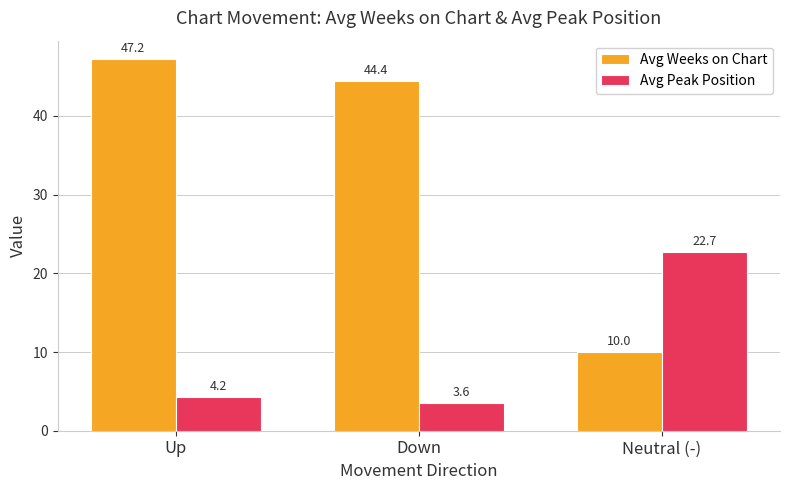

What is the minimum value shown in the chart?

3.6